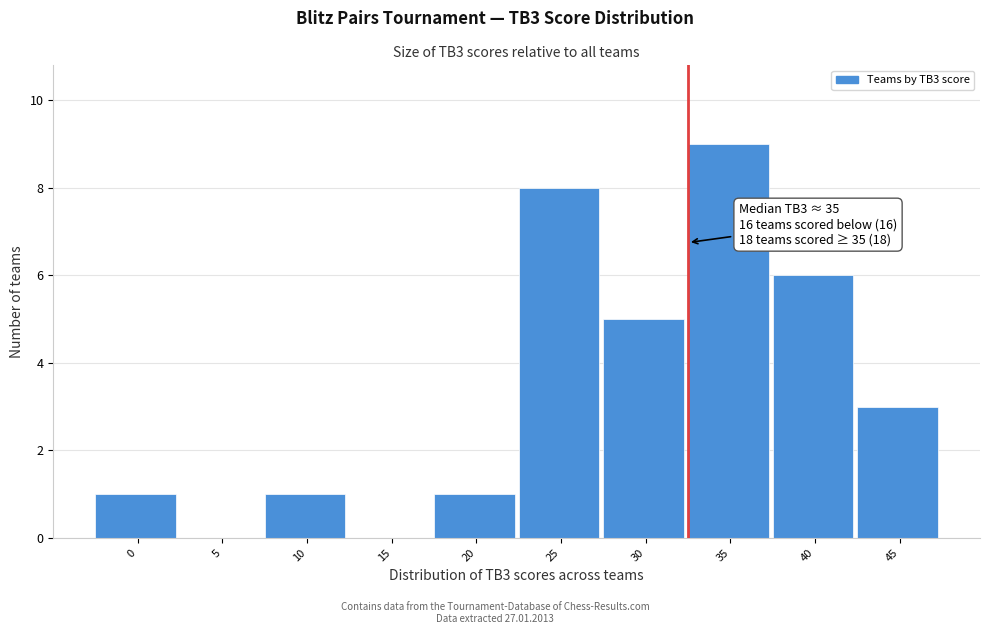

Reading left to right, what are all the values shown in this chart?

0=1	5=0	10=1	15=0	20=1	25=8	30=5	35=9	40=6	45=3